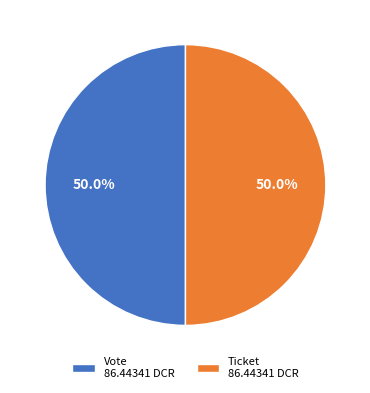

What is the total percentage of Ticket 86.44341 DCR and Vote 86.44341 DCR?

100.0%